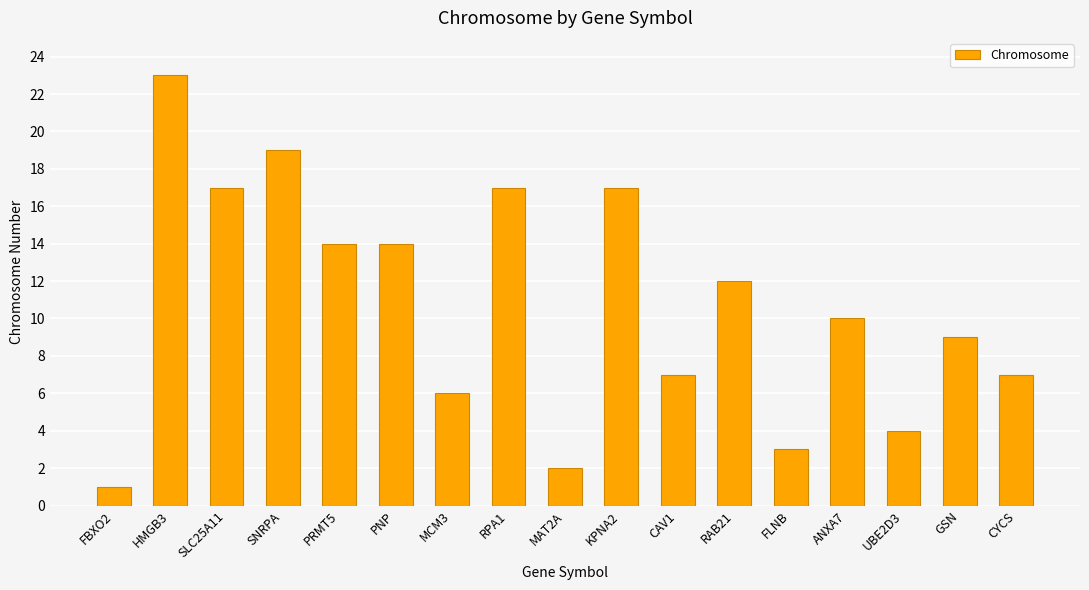

How many bars are there in total?

17